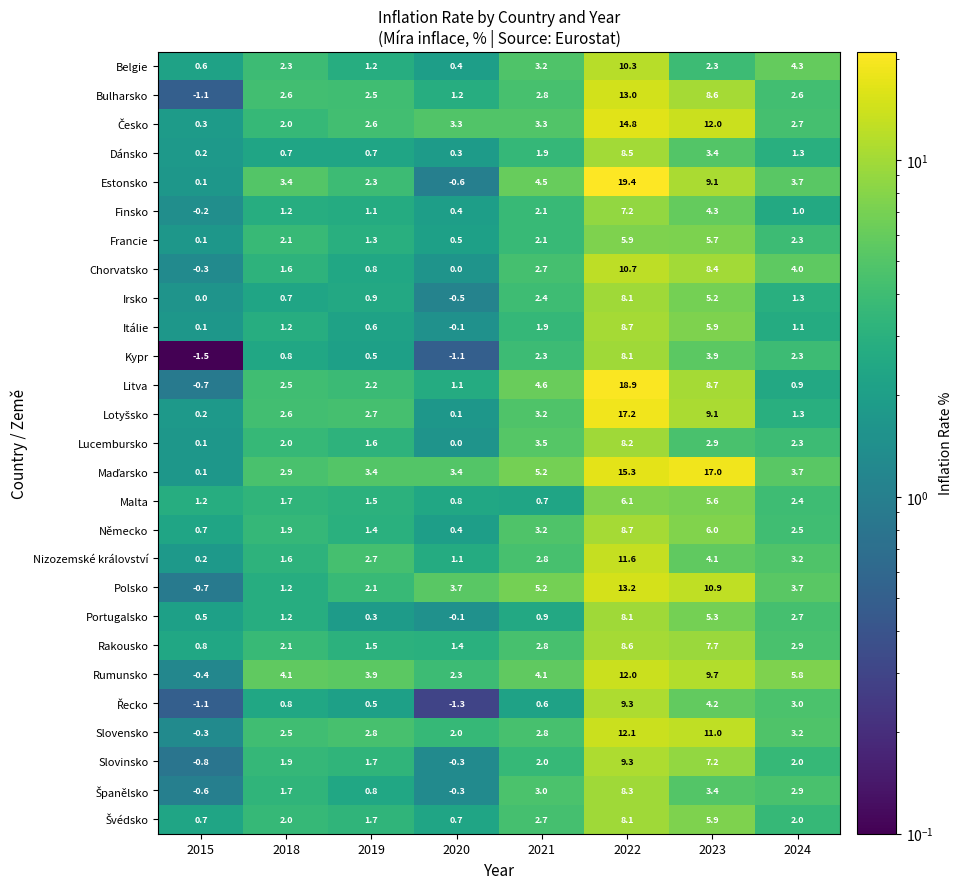

What is the maximum value shown in the chart?

19.4